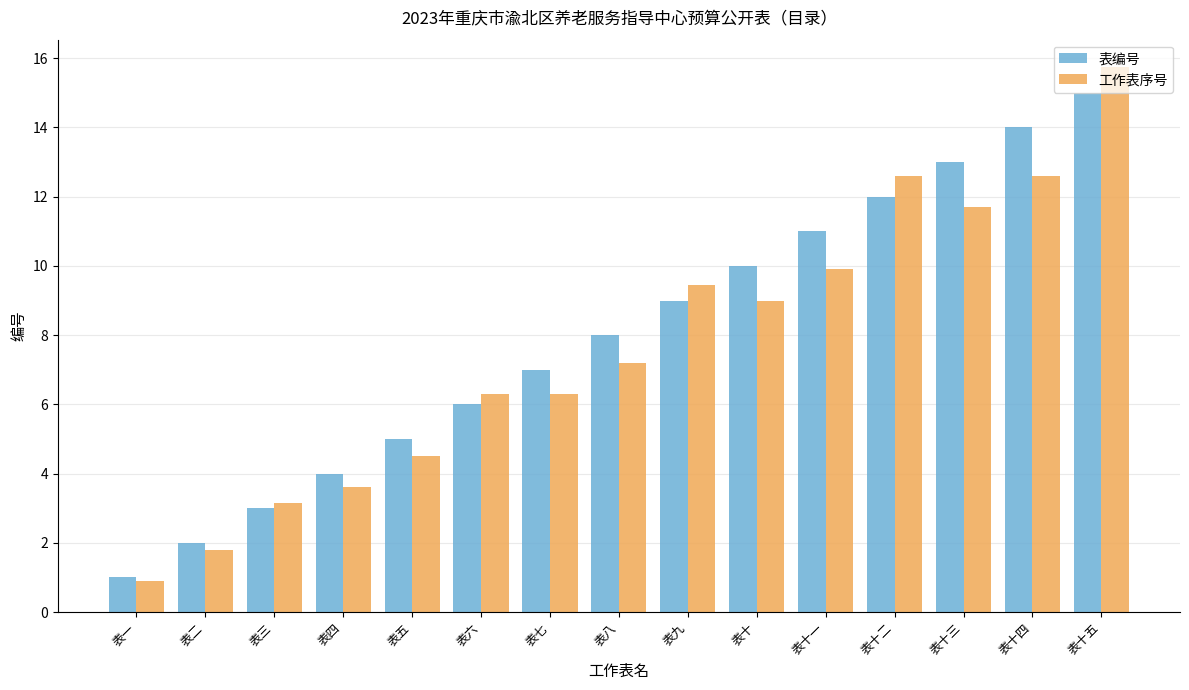

Count the number of data series in this chart.

2